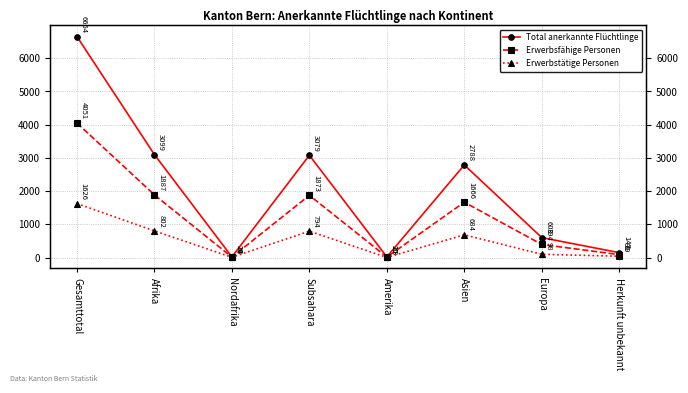

What is the total value across all series at Amerika?

39